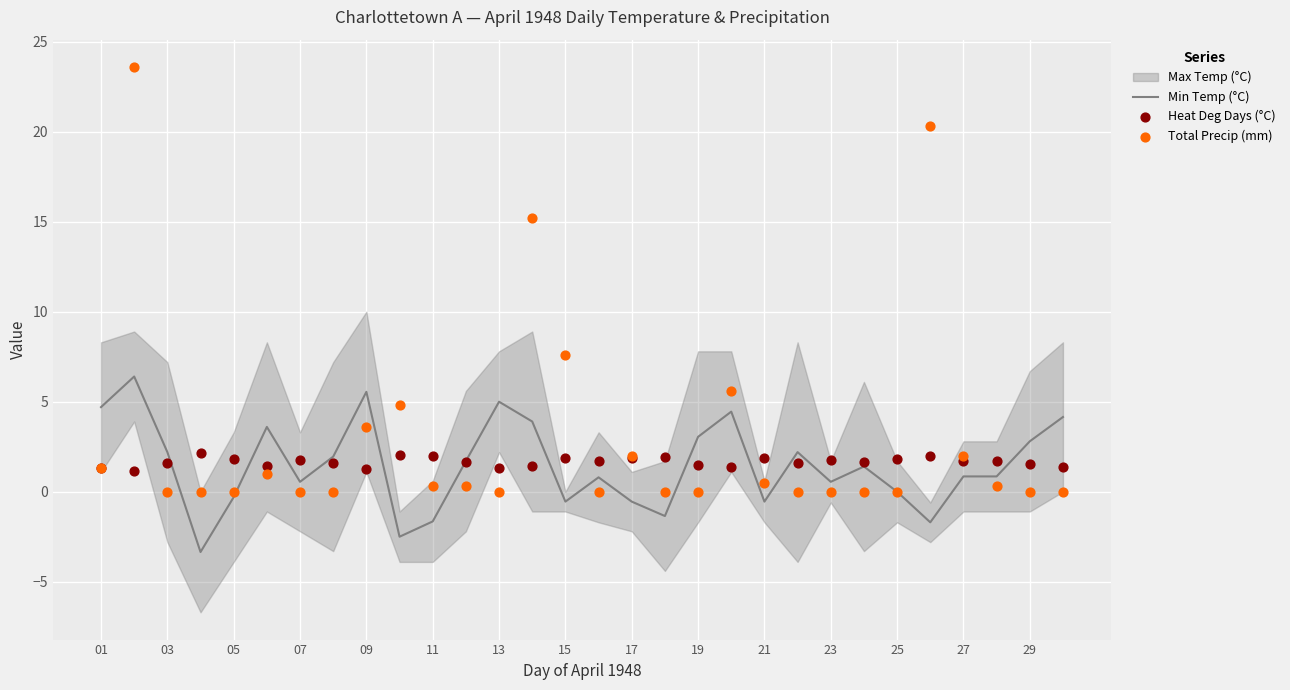

True or false: Min Temp (°C) has a value of 3.0 at 19.

True